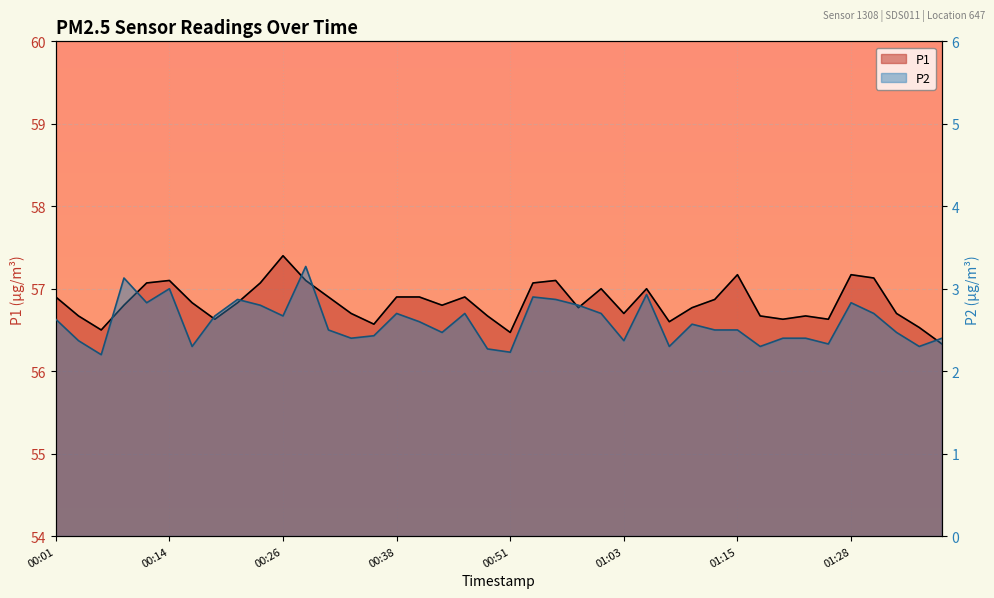

What is the label of the 5th point from the right?

01:28